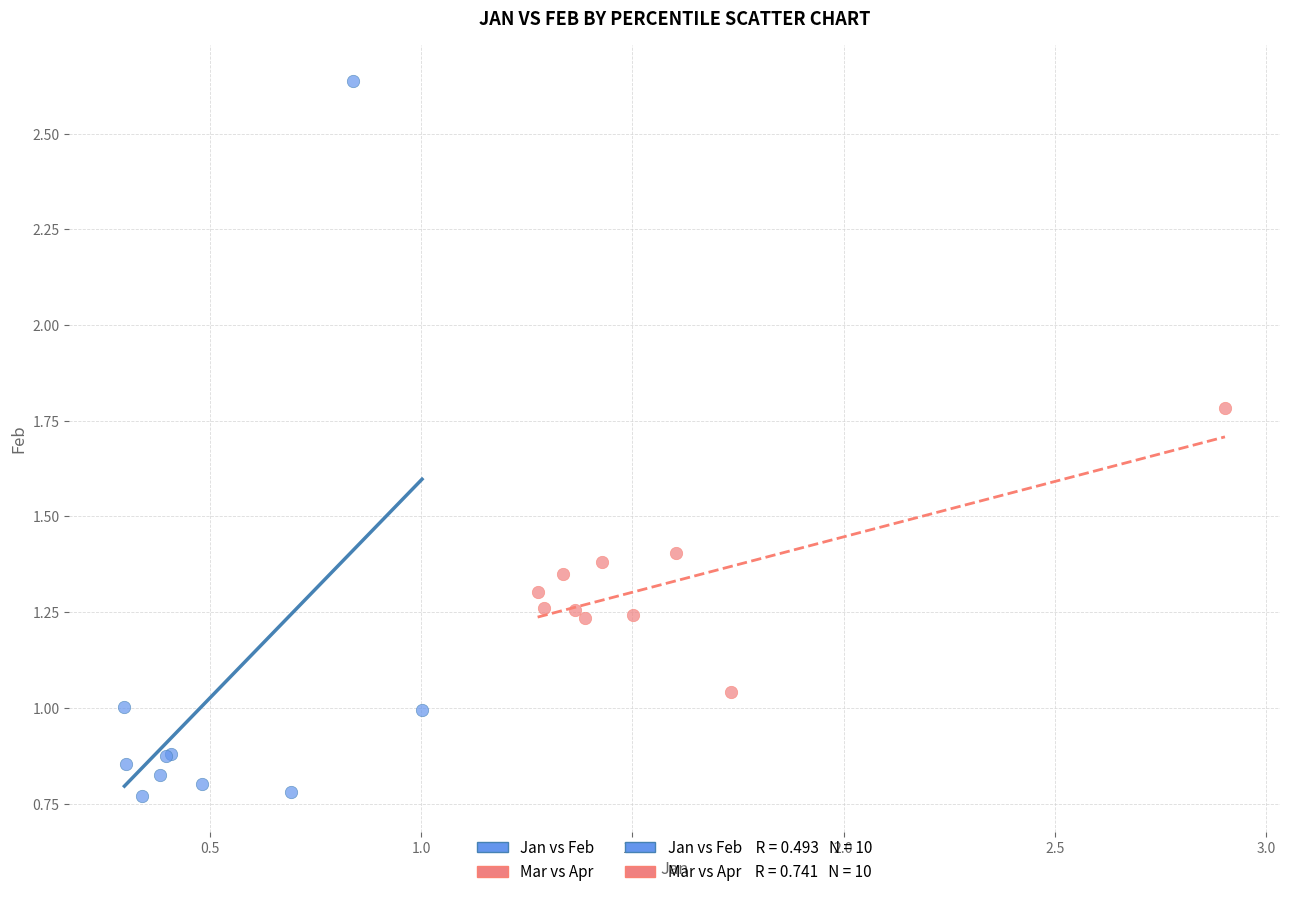

Which series contains the lowest Y value?

Jan vs Feb